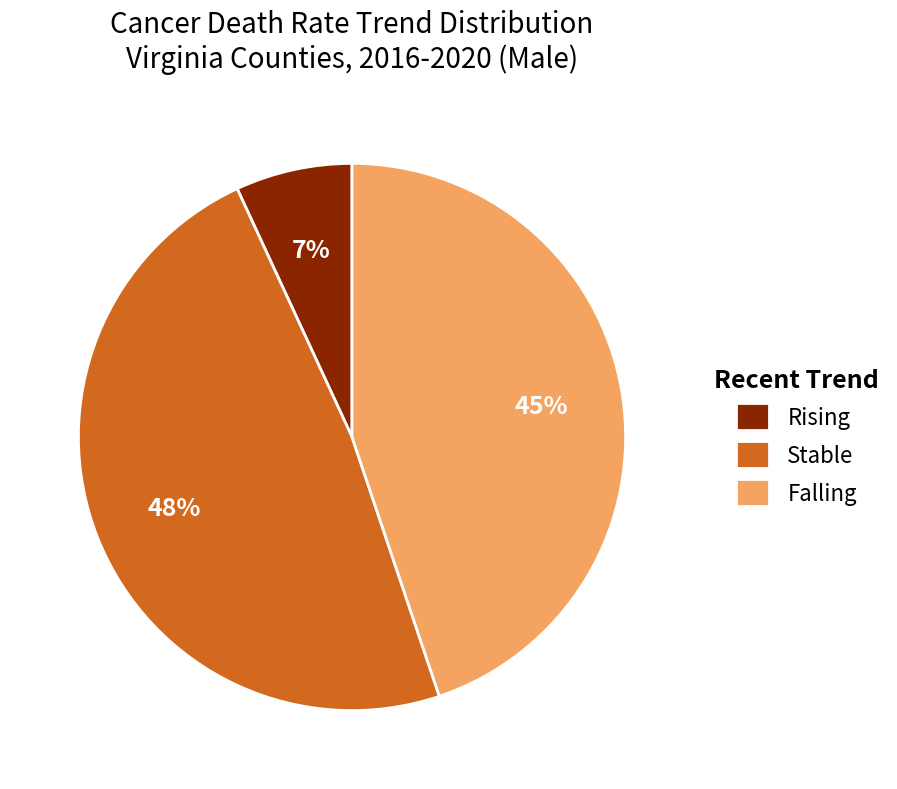

What percentage is the Falling slice, to the nearest percent?

45%